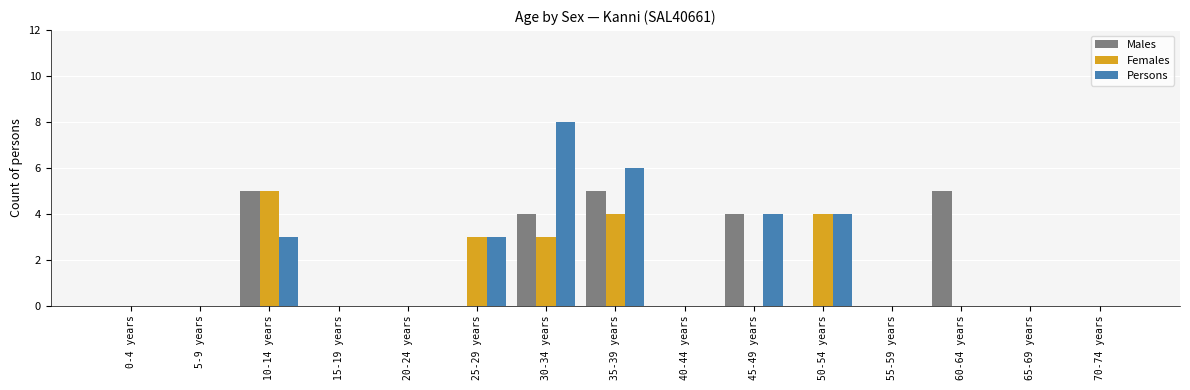

What is the total value across all series at 60-64 years?

5